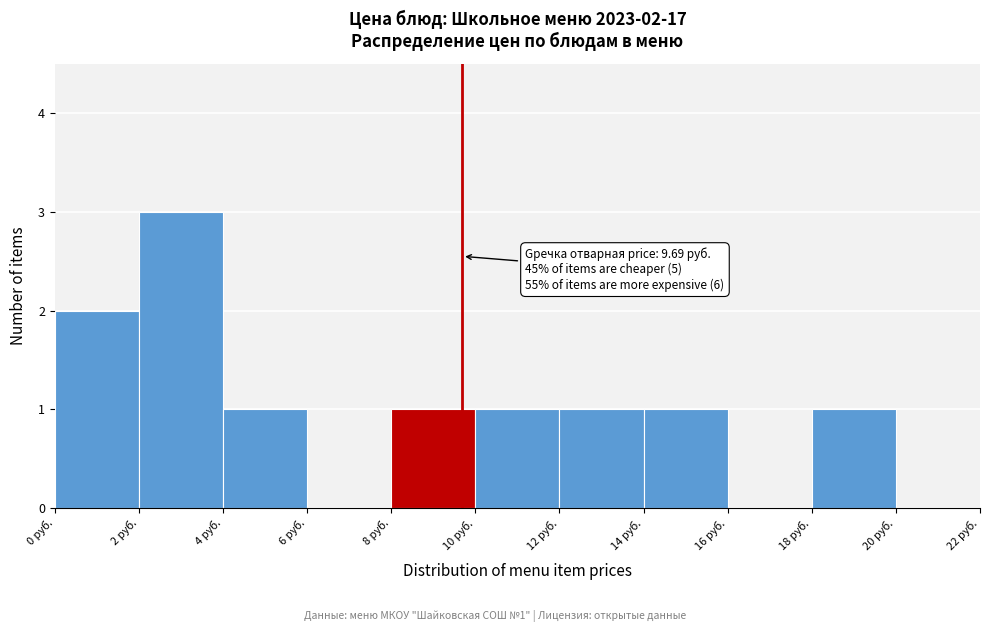

Which range on the x-axis has the tallest bar?

2 to 4